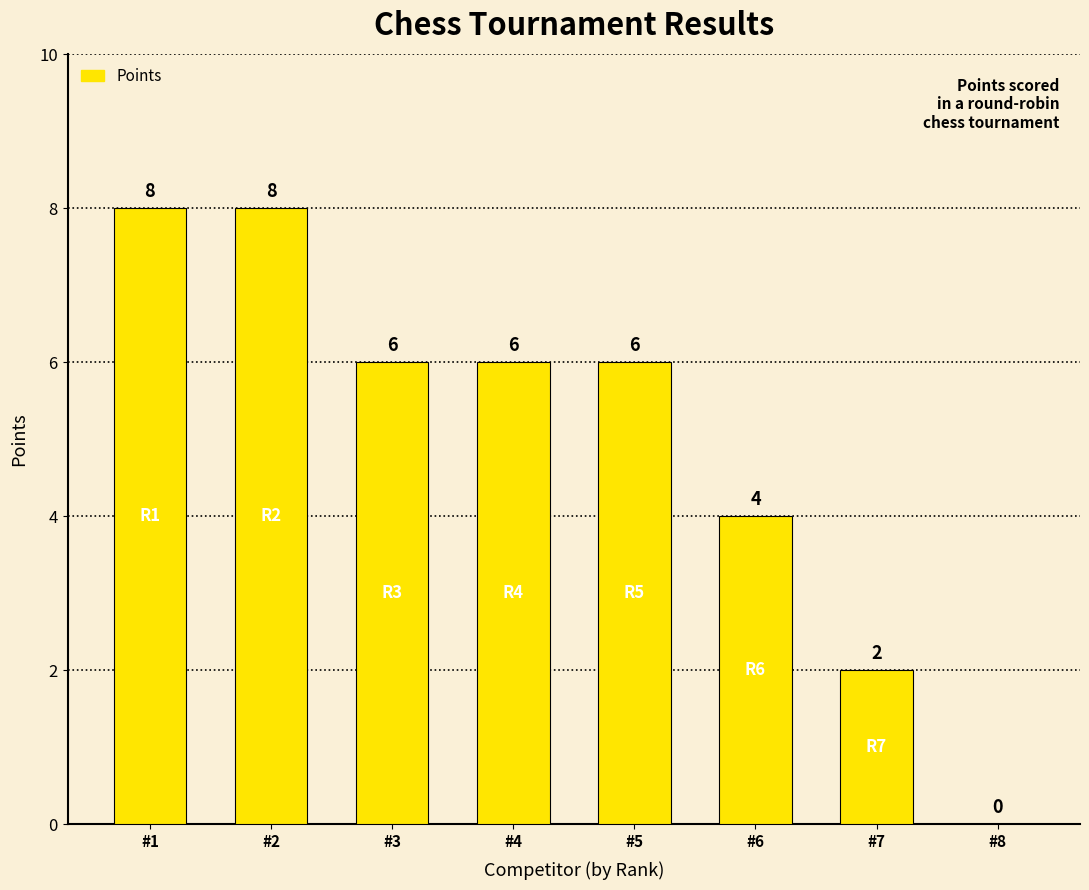

What is the maximum value shown in the chart?

8